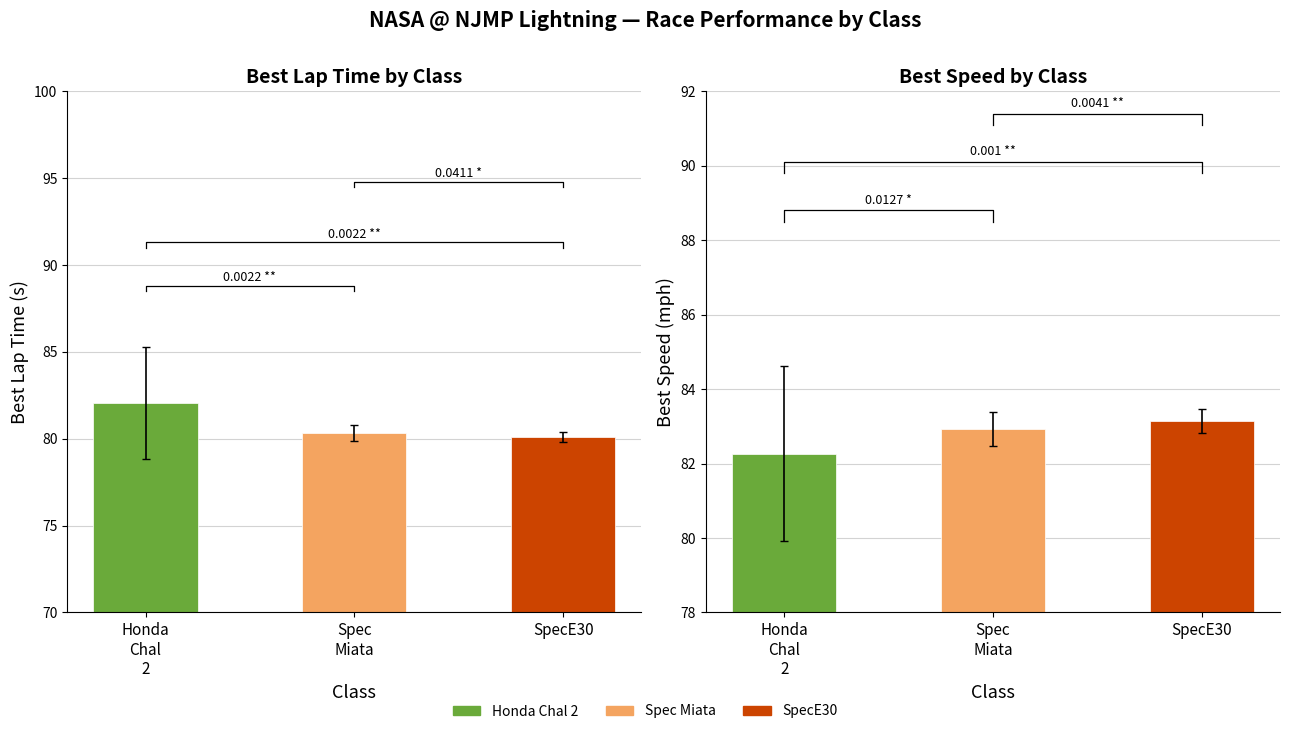

Is it true that Best Lap time equals 37.4 at Mazda?

False